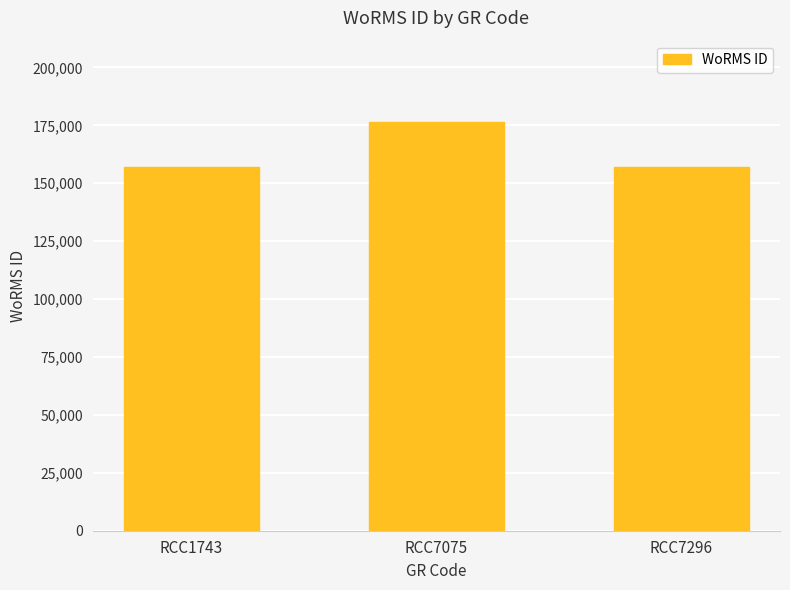

What is the sum of the values at RCC7075 and RCC1743?

333353